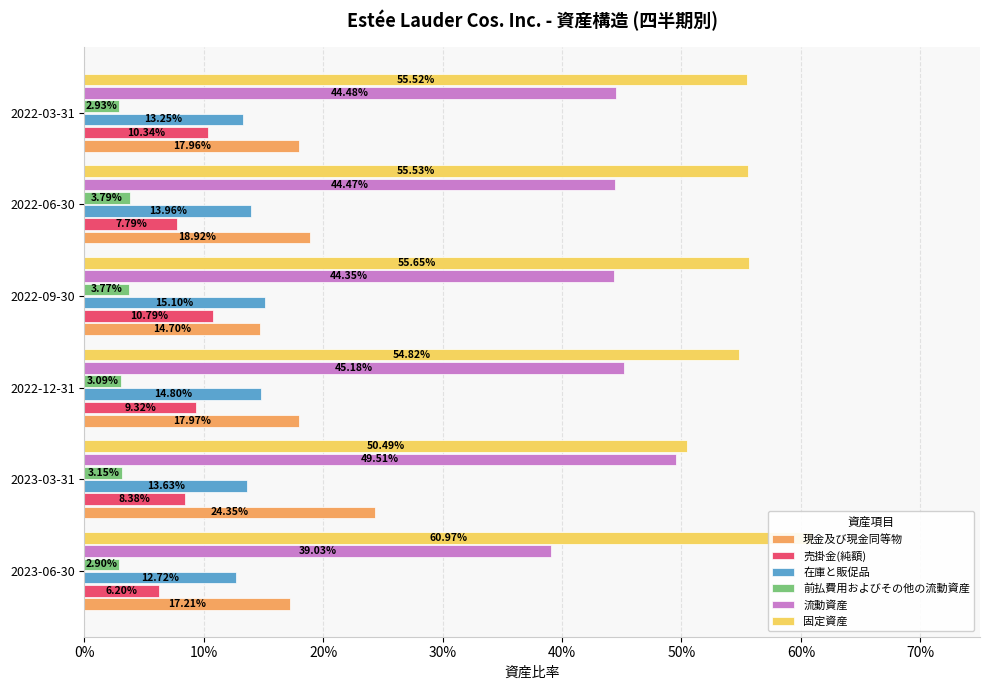

What is the total value across all series at 2022-06-30?

1.4